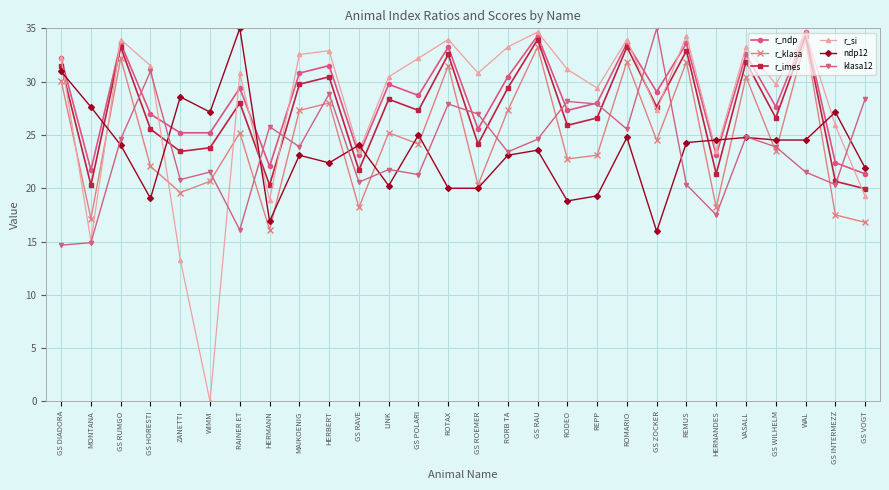

At how many categories does at least one series exceed 12?

28